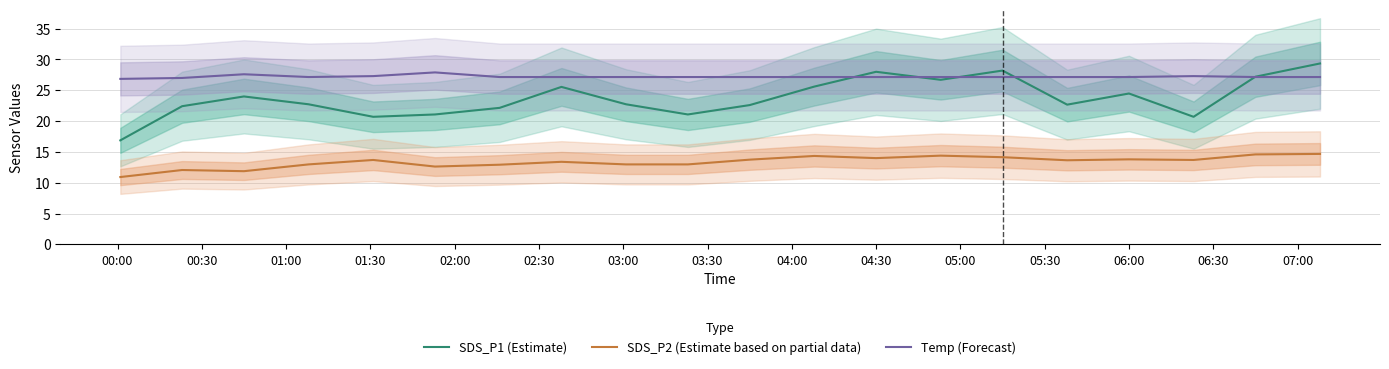

What is the greatest value displayed?

29.4